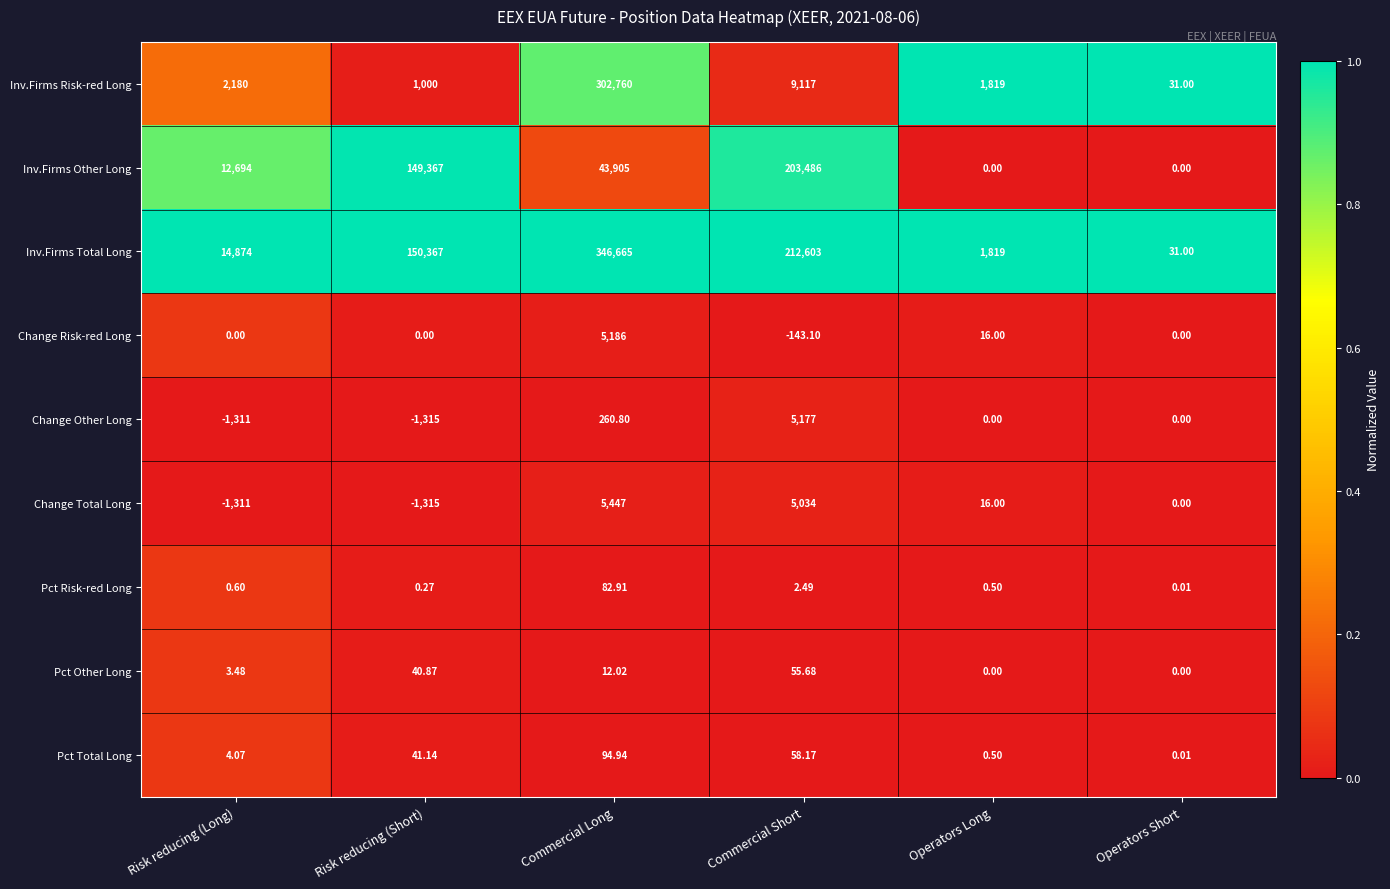

Which label corresponds to the largest value in the chart?

Commercial Long